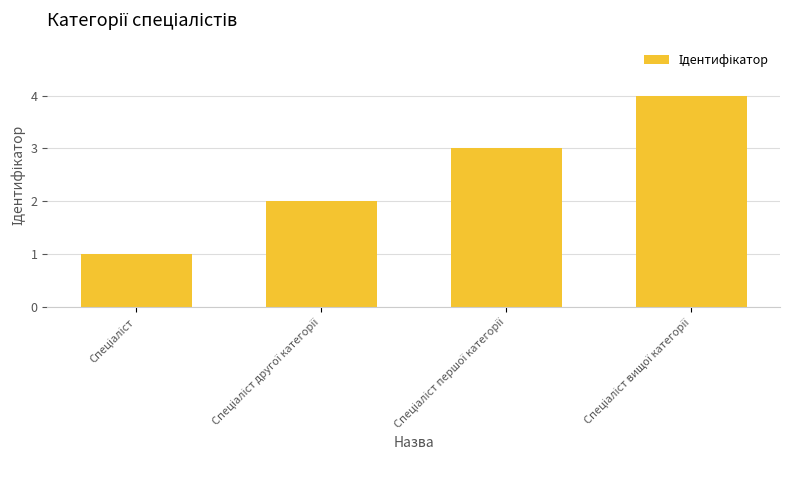

How many data points are less than 3?

2